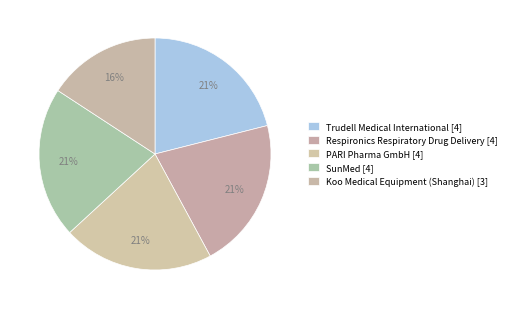

Which category has the smallest portion of the pie?

Koo Medical Equipment (Shanghai)